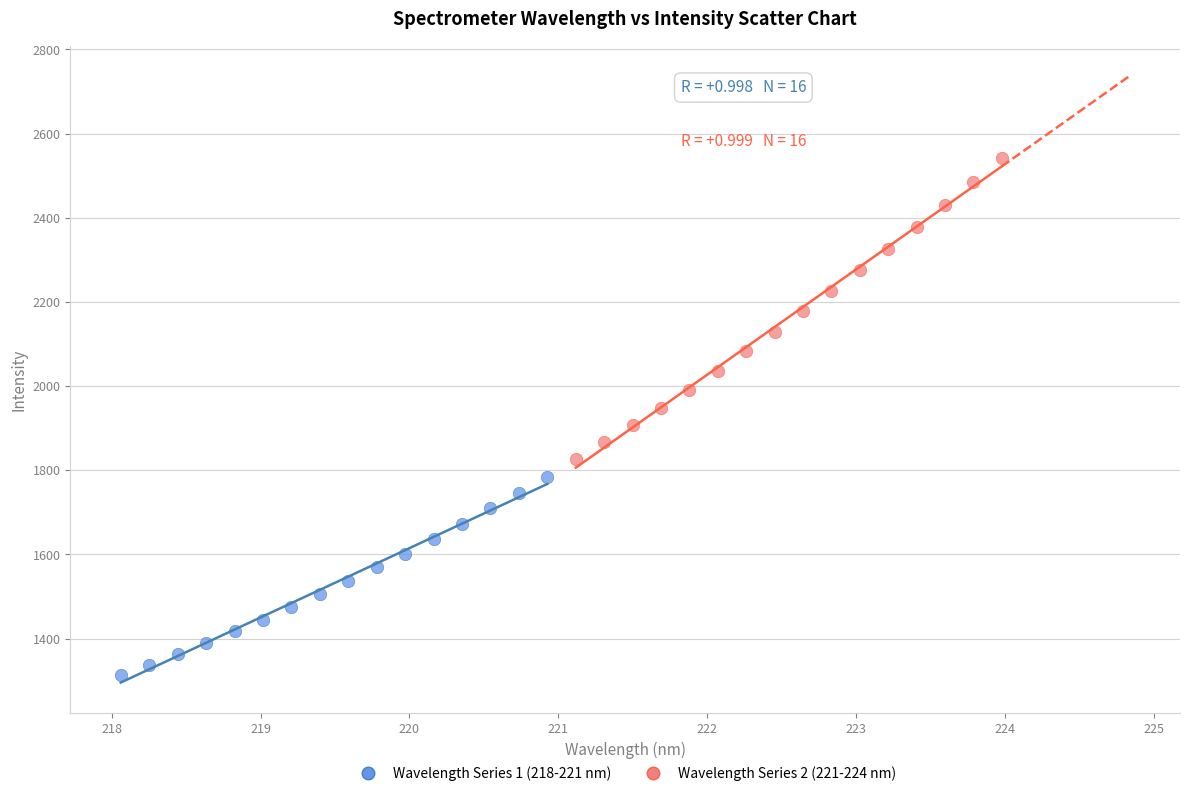

Which series contains the highest Y value?

Wavelength Series 2 (221-224 nm)